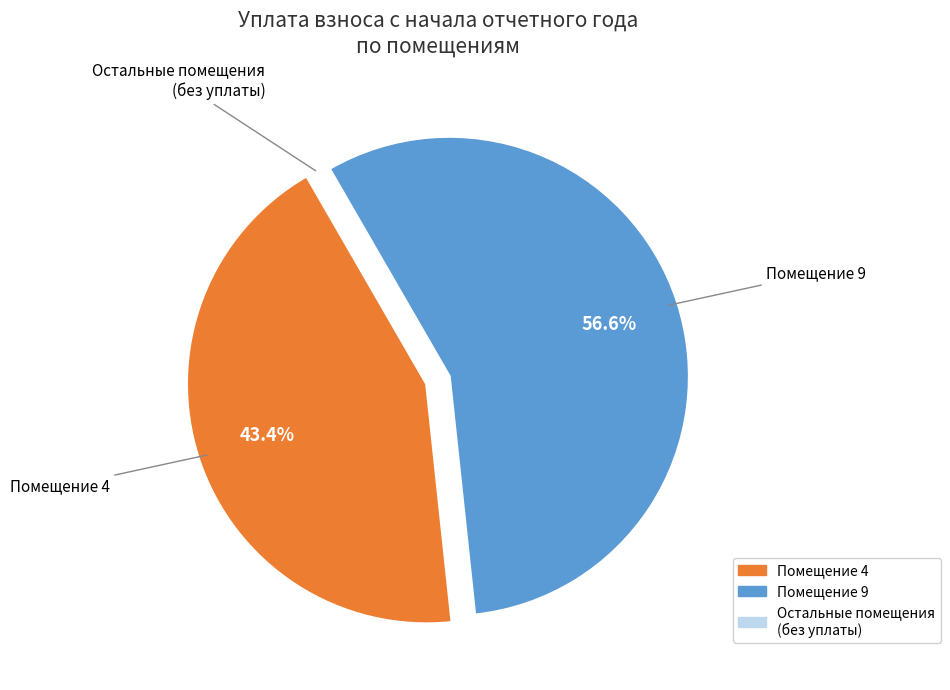

Which category accounts for the majority?

Помещение 9